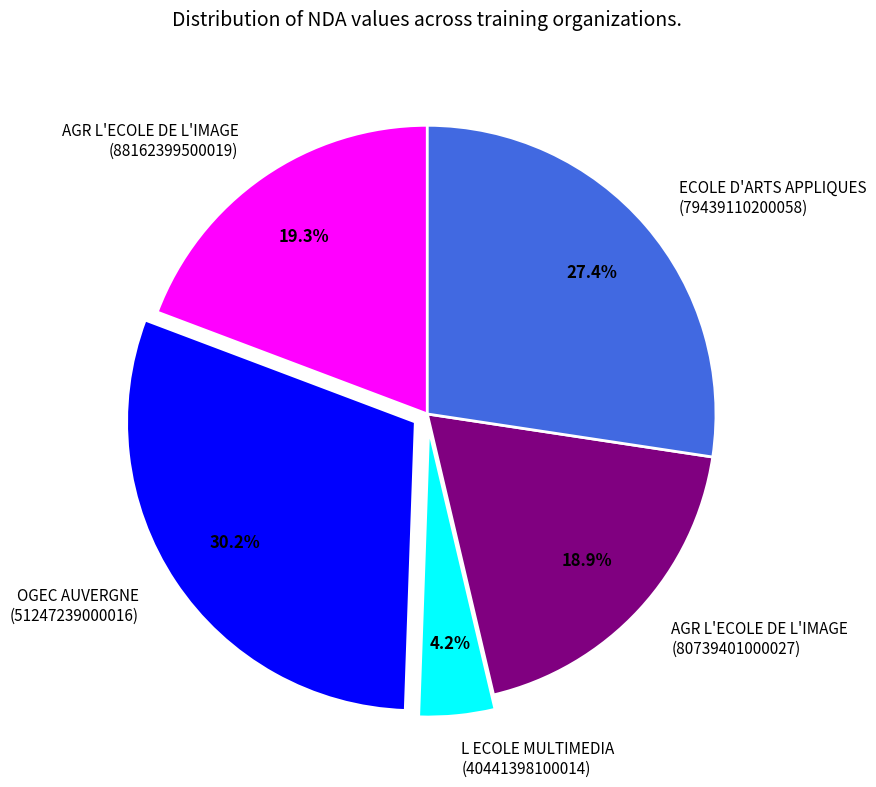

Is L ECOLE MULTIMEDIA (40441398100014) the majority of the pie?

No